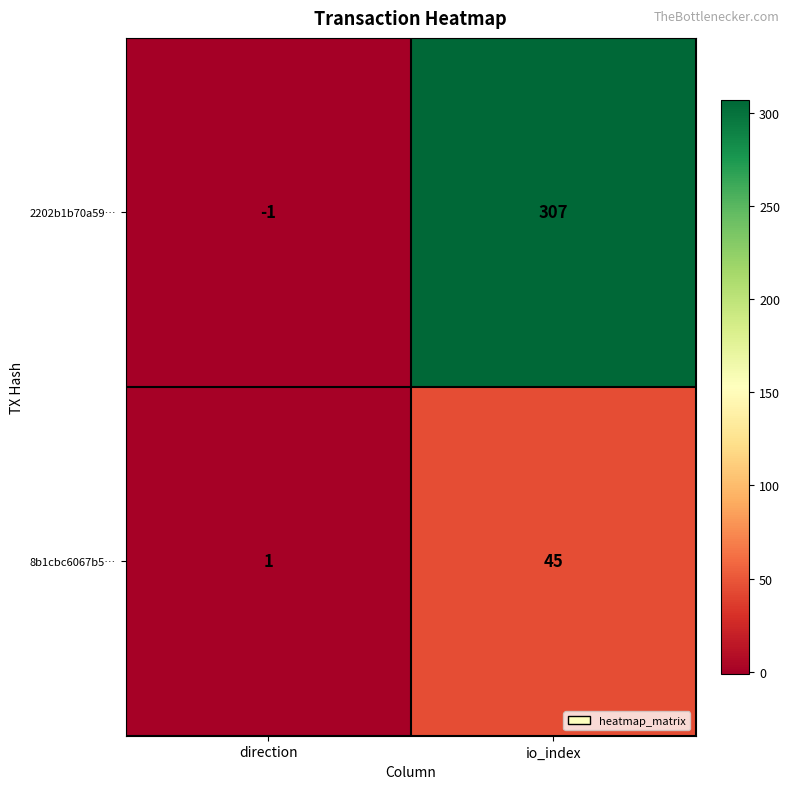

Is it true that 2202b1b70a59… equals 307 at io_index?

True